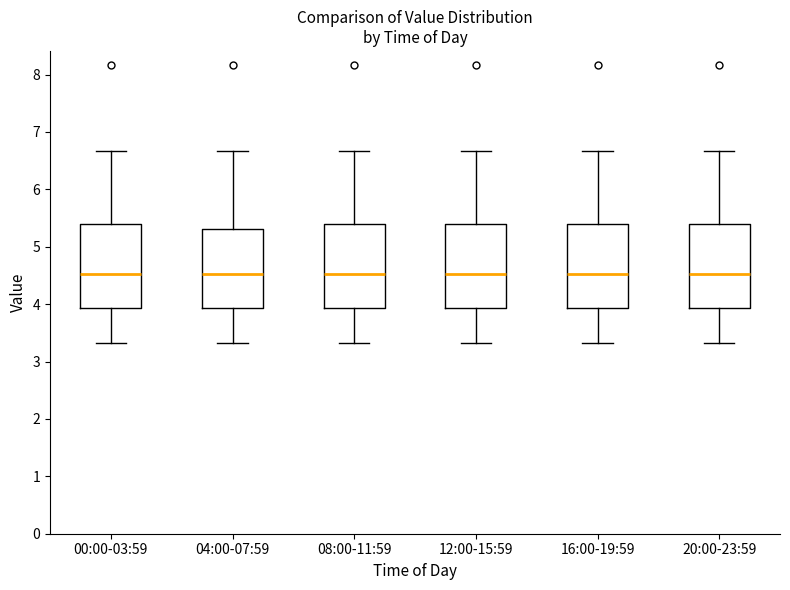

Reading left to right, read every box against the y-axis: the position of its median line, the range the box covers, and the ends of its whiskers. The values are not printed on the chart, so give them approximately, as read against the axis.

00:00-03:59: median 4.5, box 3.9 to 5.4, whiskers 3.3 to 6.7
04:00-07:59: median 4.5, box 3.9 to 5.3, whiskers 3.3 to 6.7
08:00-11:59: median 4.5, box 3.9 to 5.4, whiskers 3.3 to 6.7
12:00-15:59: median 4.5, box 3.9 to 5.4, whiskers 3.3 to 6.7
16:00-19:59: median 4.5, box 3.9 to 5.4, whiskers 3.3 to 6.7
20:00-23:59: median 4.5, box 3.9 to 5.4, whiskers 3.3 to 6.7